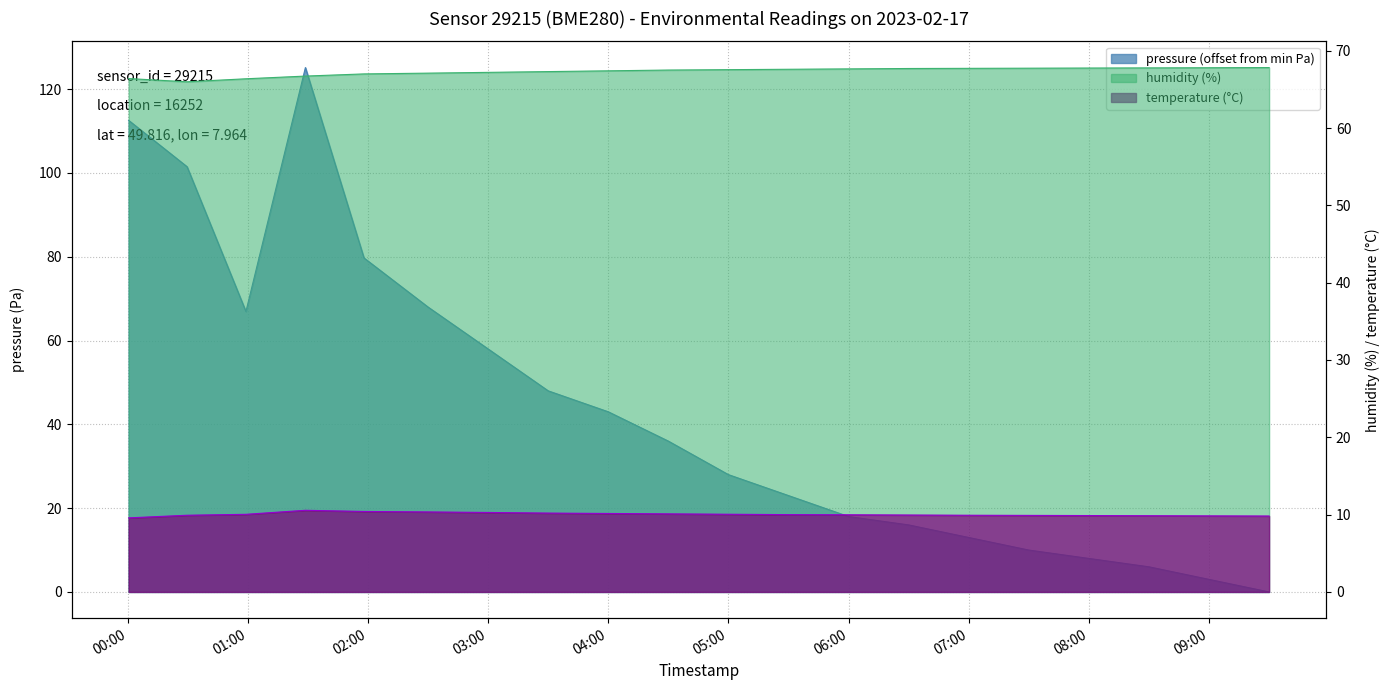

What is the label of the 2nd point from the left?

00:30